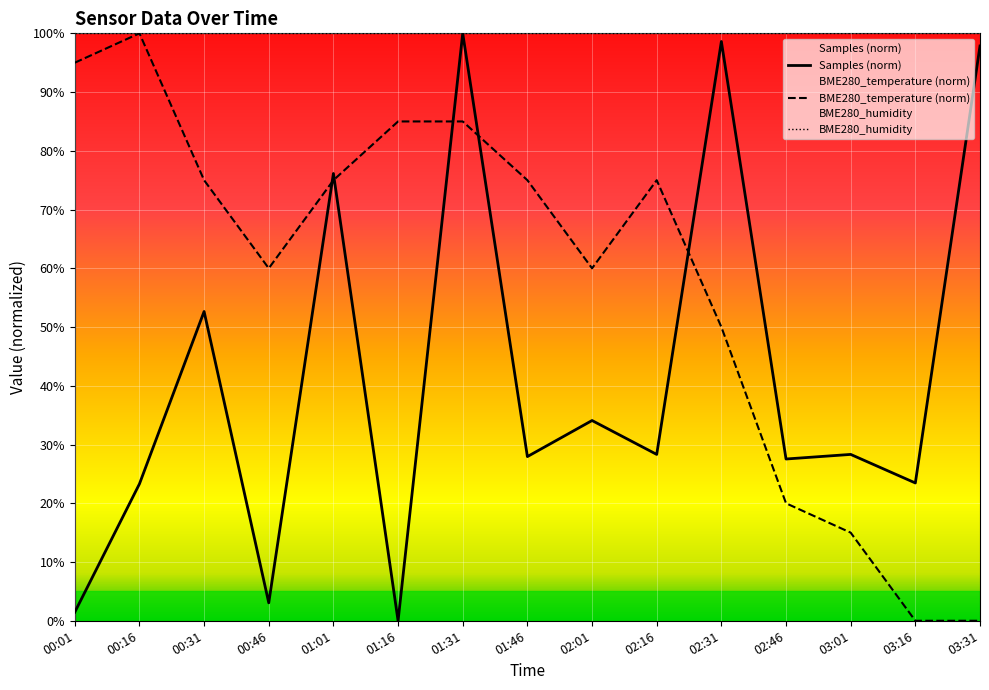

Is the value of Samples_norm at 01:46 greater than the value of BME280_temperature at 00:31?

No